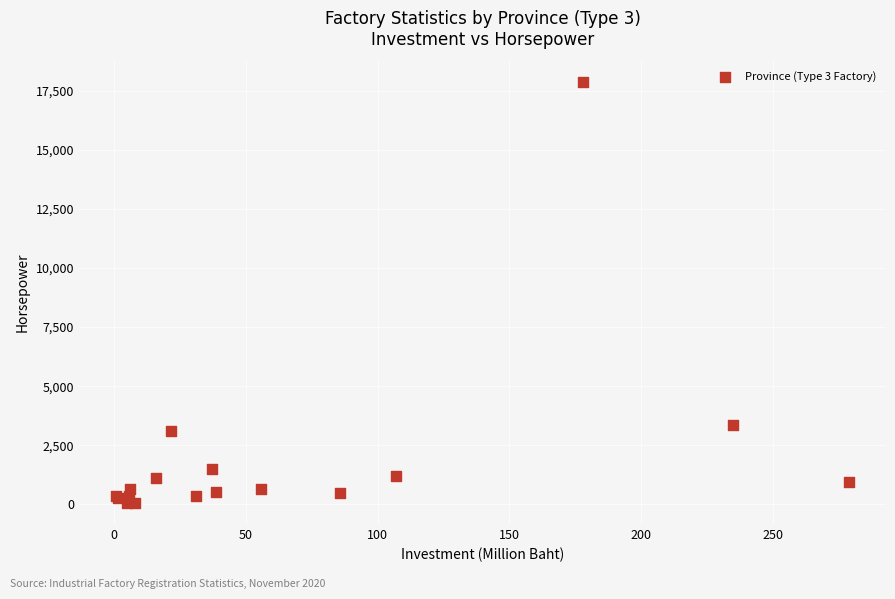

What Y value in the scatter plot is closest to 8953?

3345.2